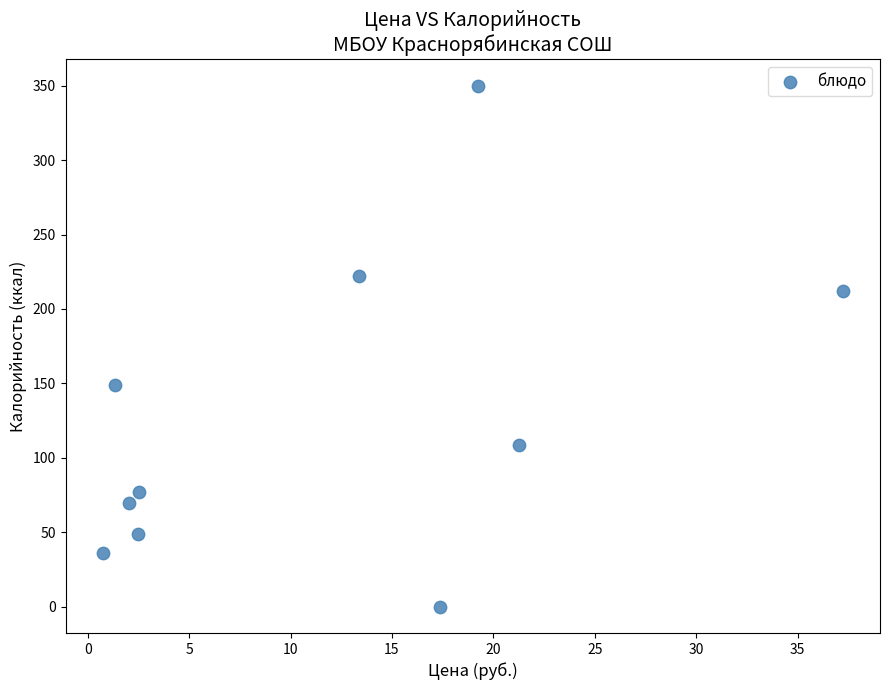

What Y value in the scatter plot is closest to 175?

149